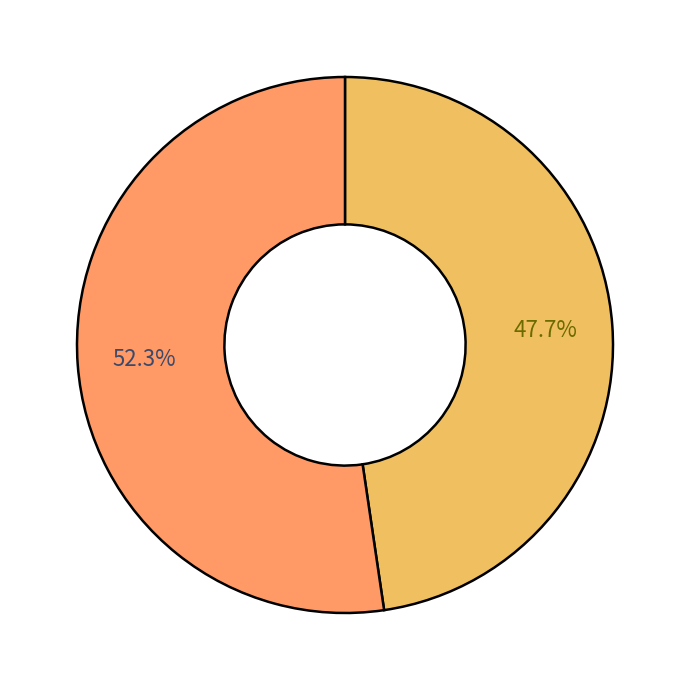

How many slices are in this pie chart?

2